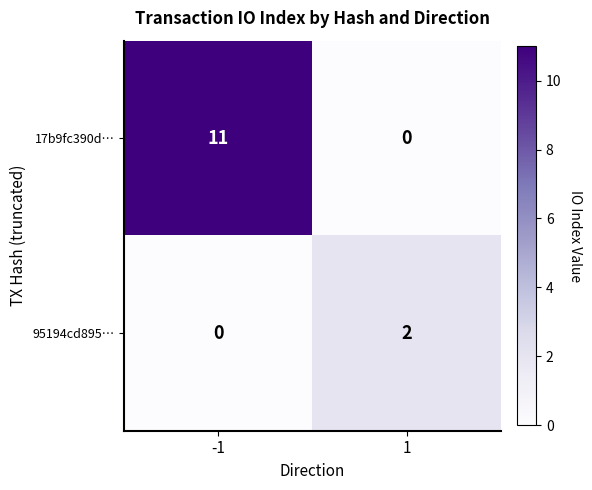

What is the maximum value for 17b9fc390d…?

11